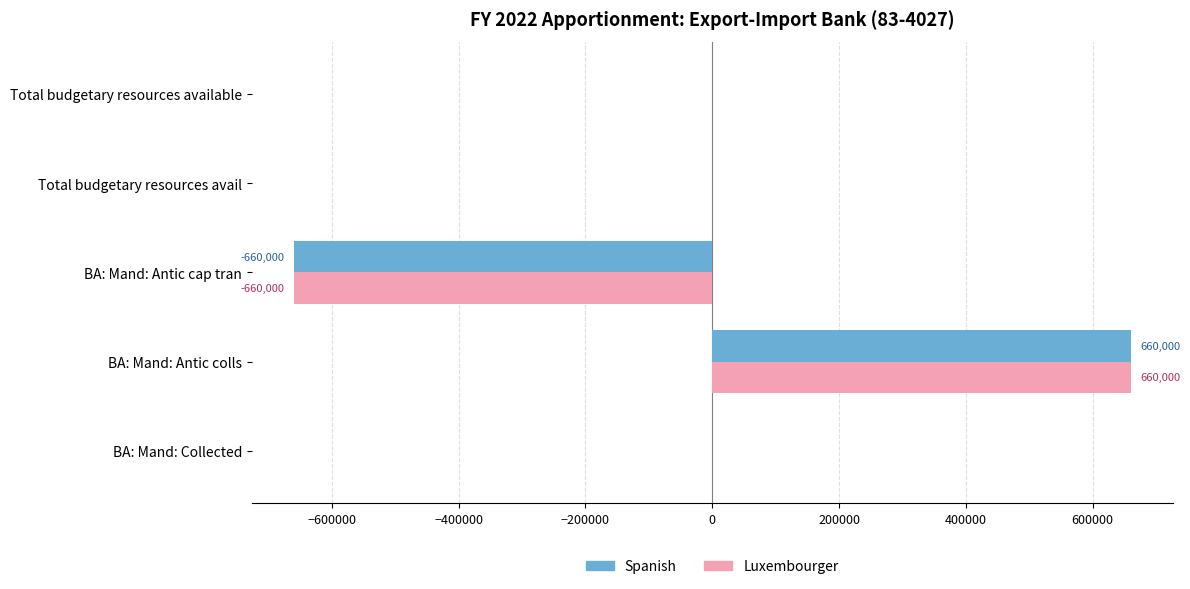

What is the greatest value displayed?

660000